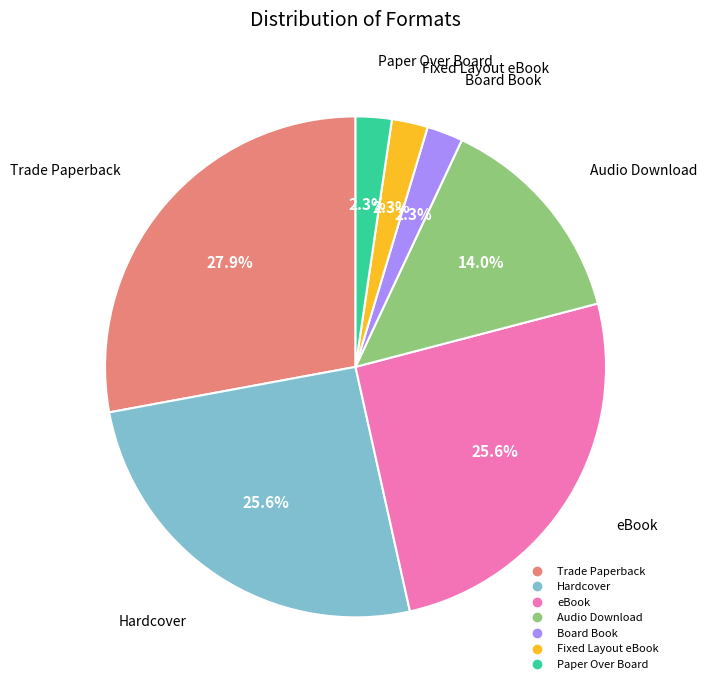

Between Board Book and Trade Paperback, which is larger?

Trade Paperback